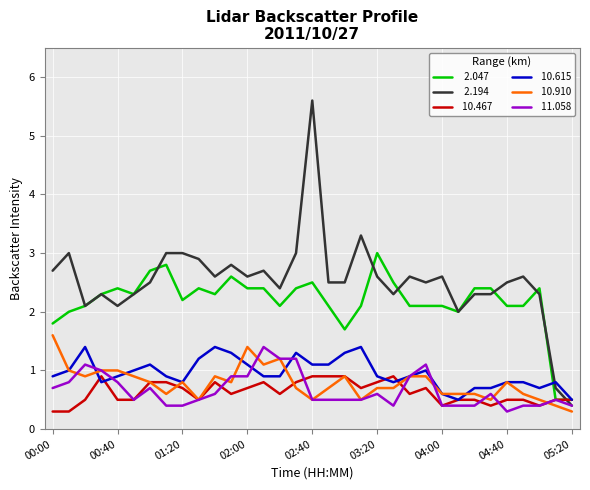

What is the minimum value shown in the chart?

0.3